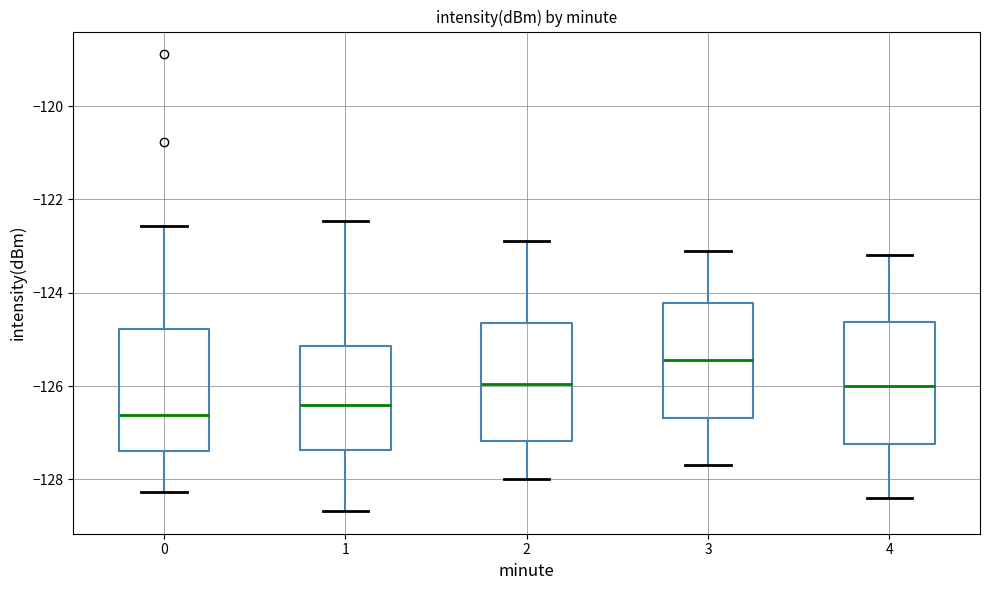

Where is the upper edge of the box at x = 2 on the y-axis? The values are not printed on the chart, so give them approximately, as read against the axis.

-124.6